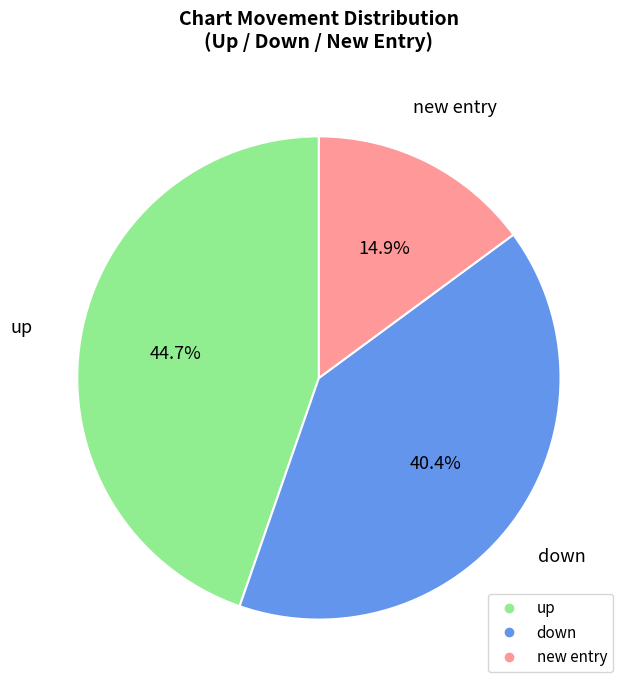

Is there any slice that represents more than half of the pie?

No